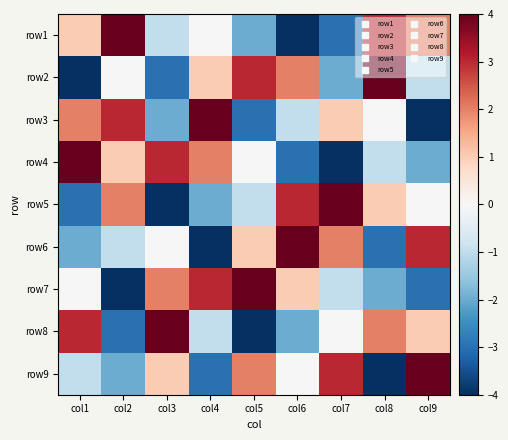

At how many categories does at least one series exceed -1?

9